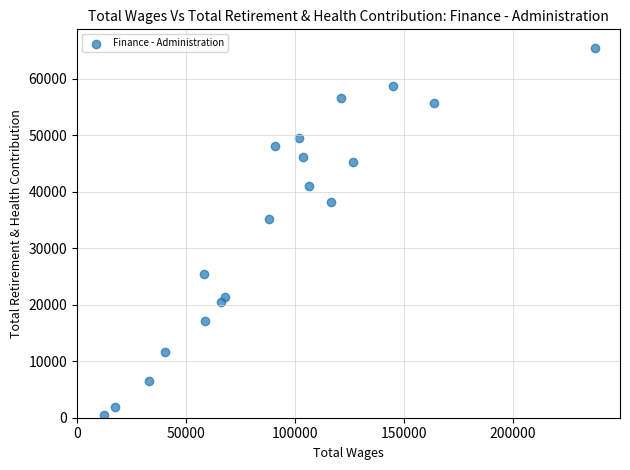

What is the range of Y values (max minus min)?

65019